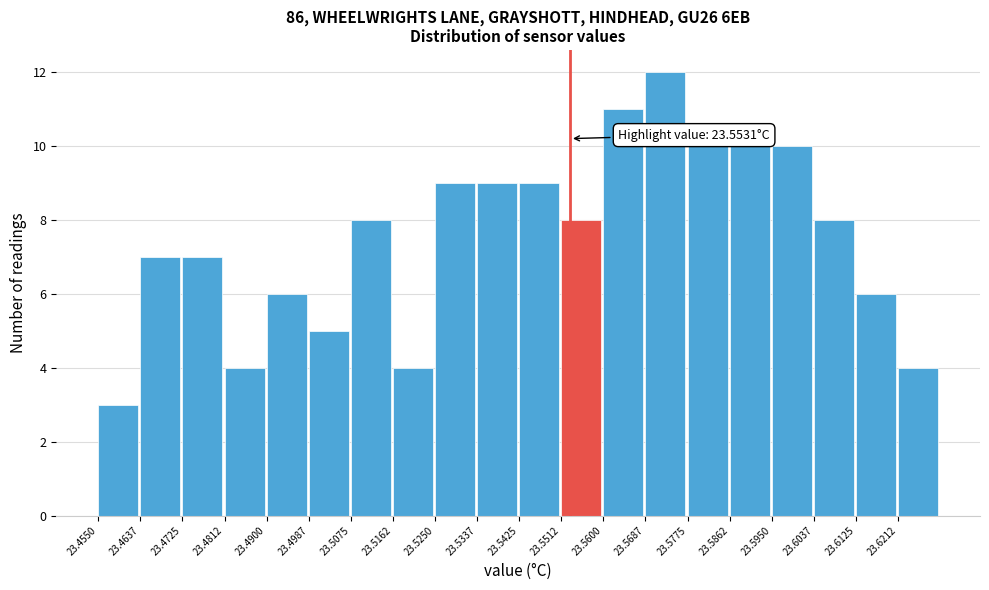

Over which range of the x-axis is the bar tallest?

23.569 to 23.578